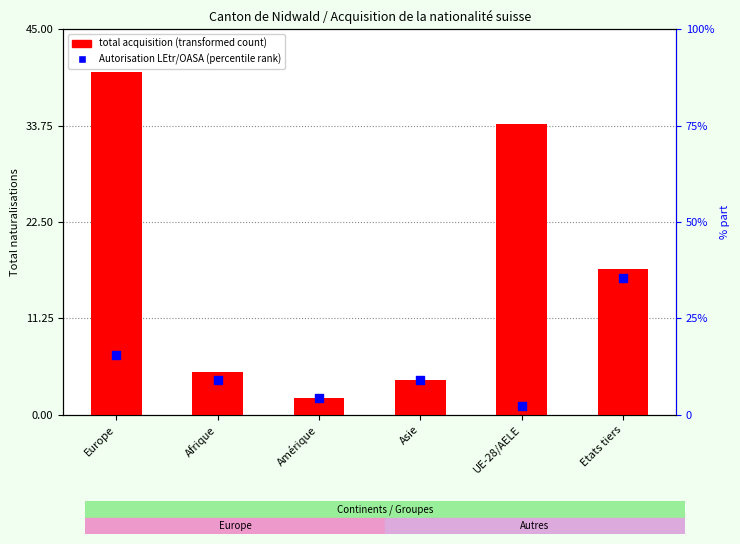

At how many categories does at least one series exceed 3?

5